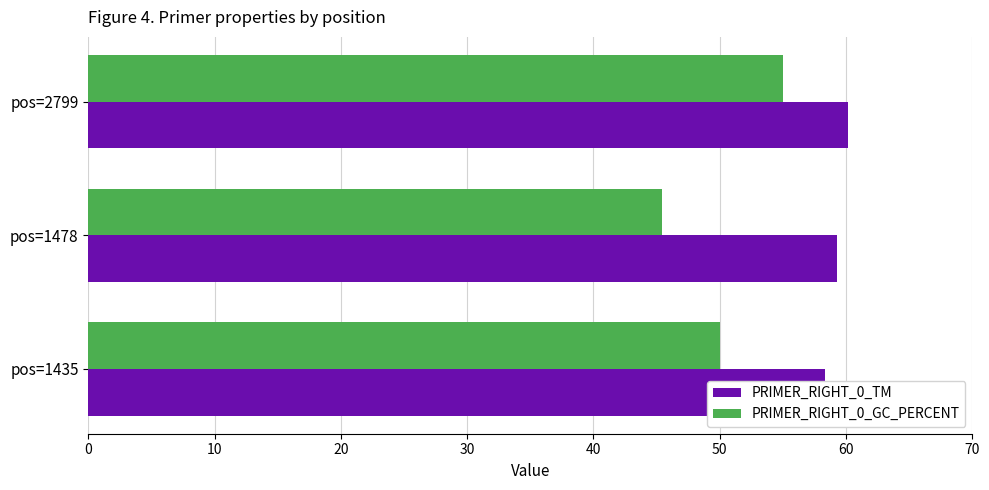

How many data points in PRIMER_RIGHT_0_GC_PERCENT are less than 50?

1